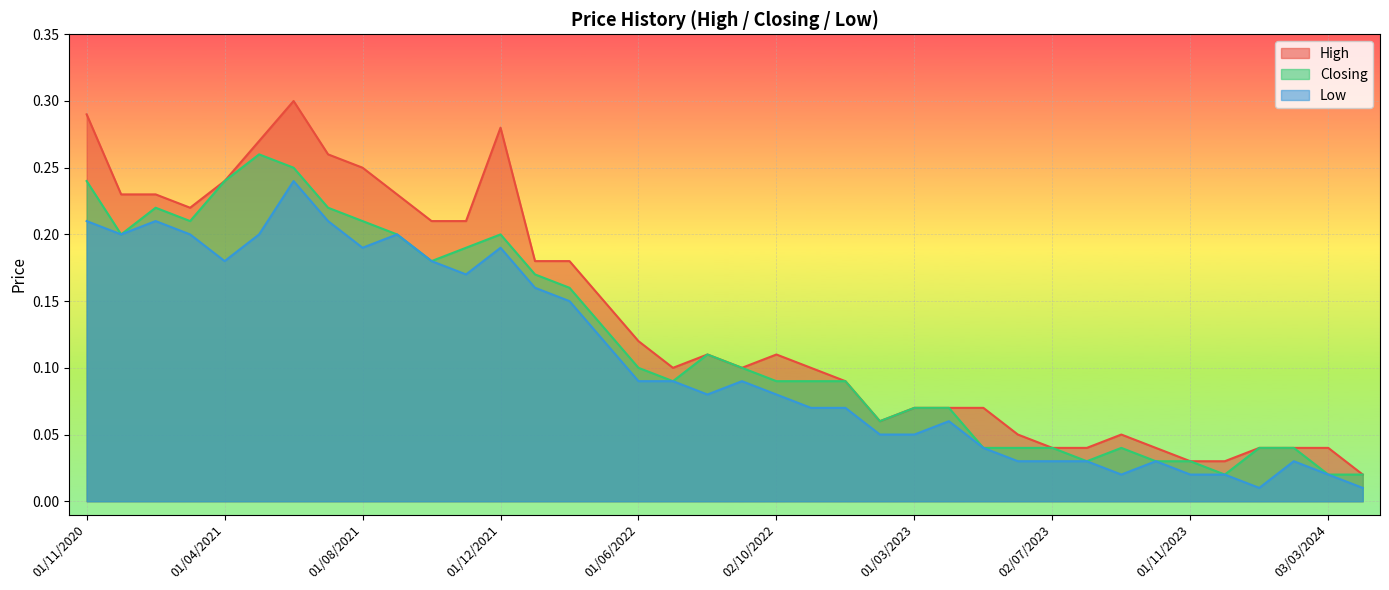

True or false: High has a value of 0.1 at 02/04/2023.

False